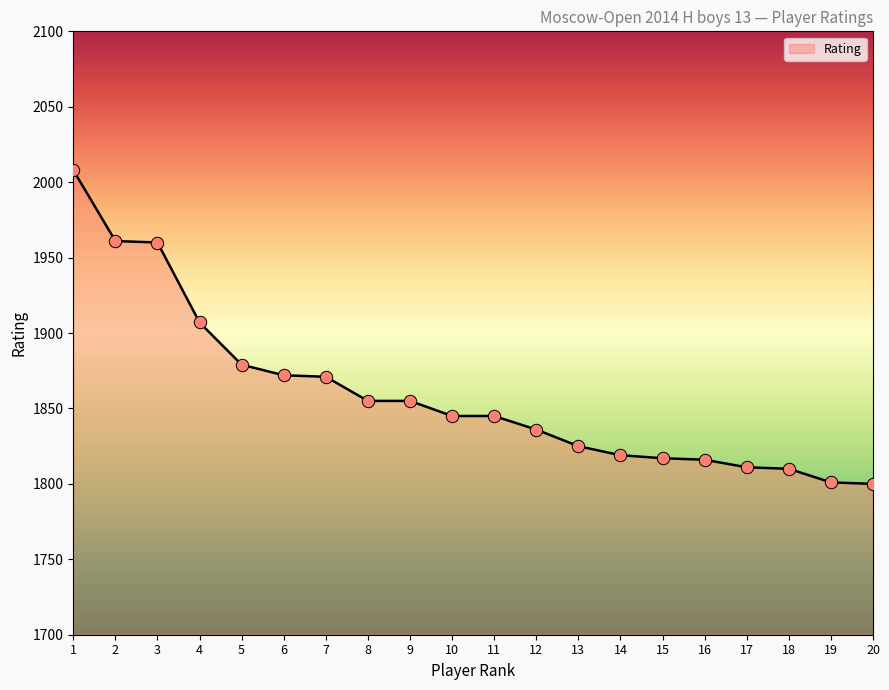

Which has a higher value, 6 or 18?

6